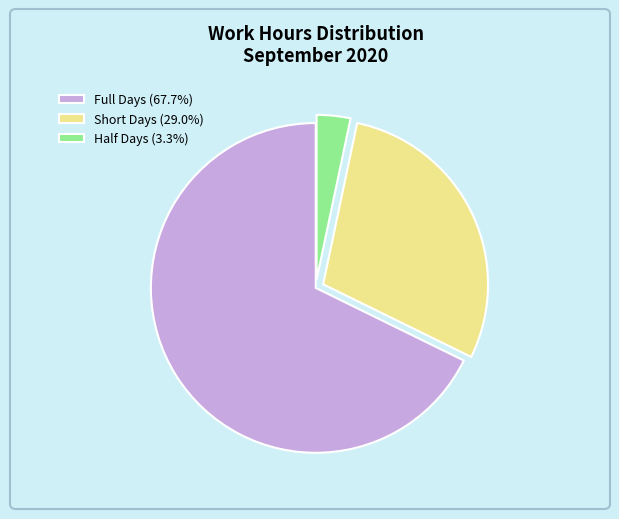

Is there a majority slice in this chart?

Yes